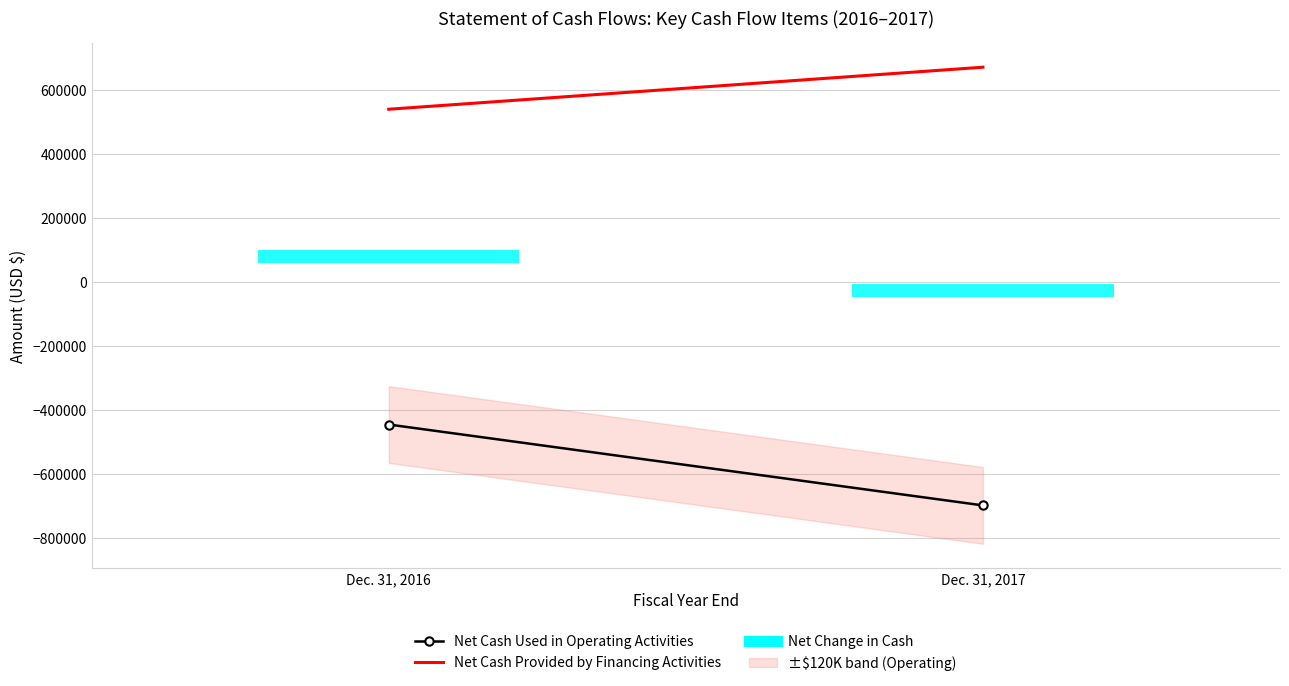

Which series has the largest total across all categories?

Net Cash Provided by Financing Activities